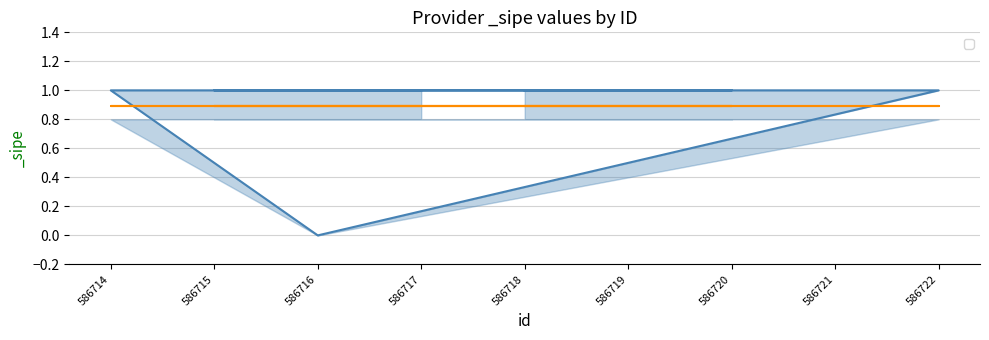

Reading right to left, extract all data points from this chart.

sipe_value: 586718=1.0	586720=1.0	586715=1.0	586719=1.0	586721=1.0	586722=1.0	586716=0.0	586714=1.0	586717=1.0
sipe_upper: 586718=1.0	586720=1.0	586715=1.0	586719=1.0	586721=1.0	586722=1.0	586716=0.0	586714=1.0	586717=1.0
sipe_lower: 586718=0.8	586720=0.8	586715=0.8	586719=0.8	586721=0.8	586722=0.8	586716=0.0	586714=0.8	586717=0.8